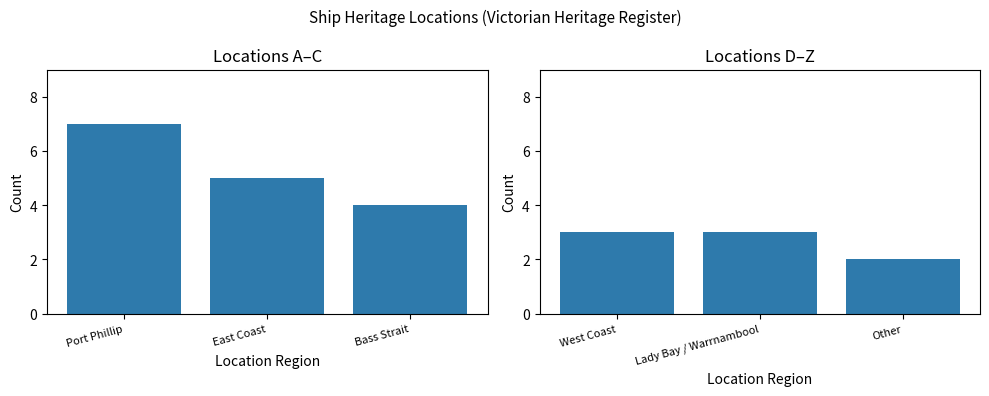

Between Port Phillip and East Coast, which is larger?

Port Phillip